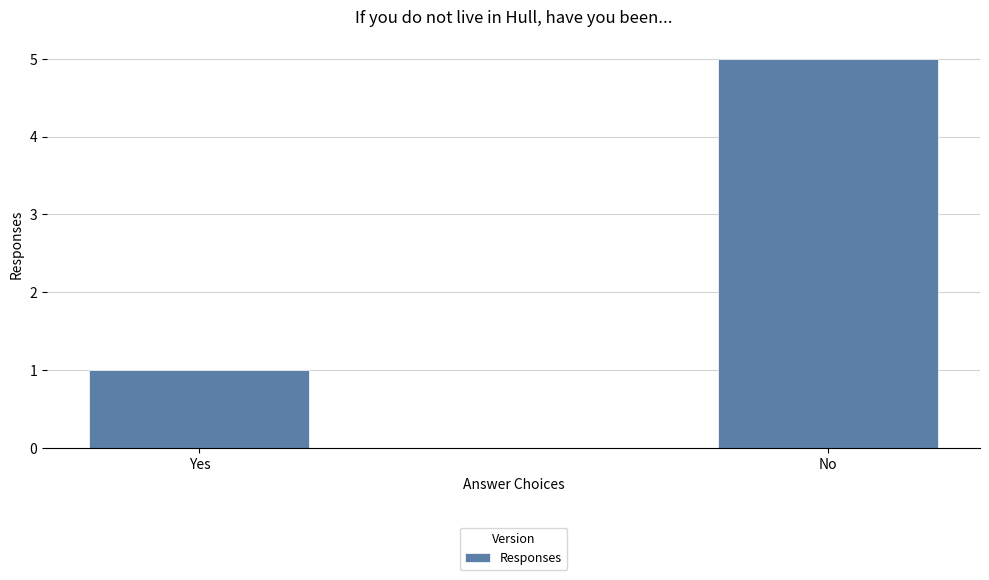

Does the chart contain any negative values?

No